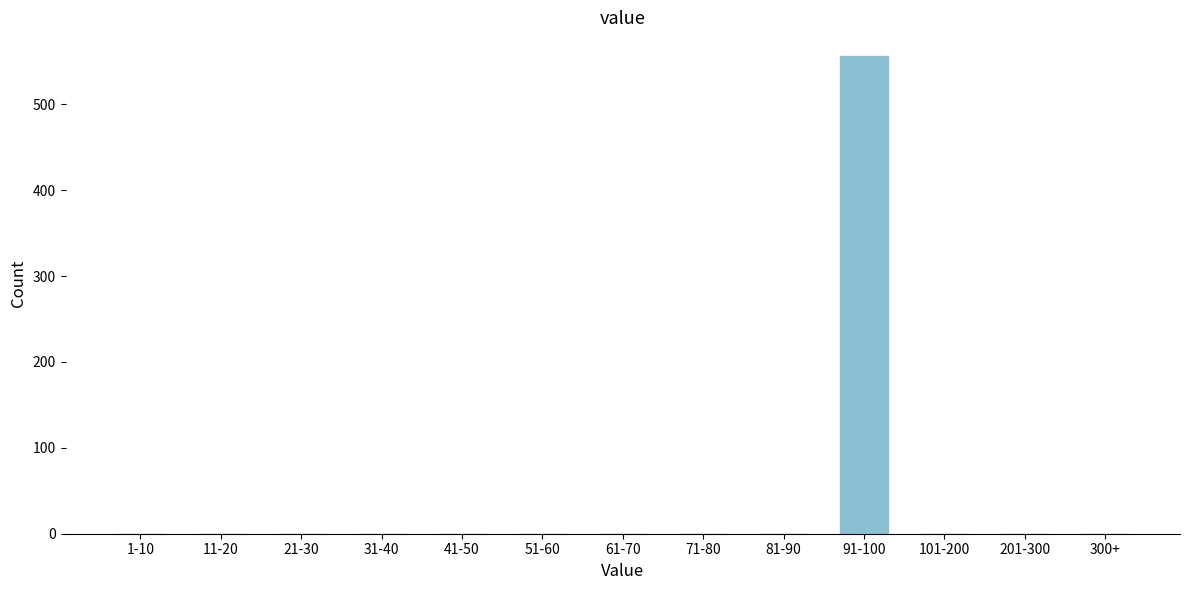

Reading left to right, extract all data points from this chart.

1-10=0	11-20=0	21-30=0	31-40=0	41-50=0	51-60=0	61-70=0	71-80=0	81-90=0	91-100=556	101-200=0	201-300=0	300+=0